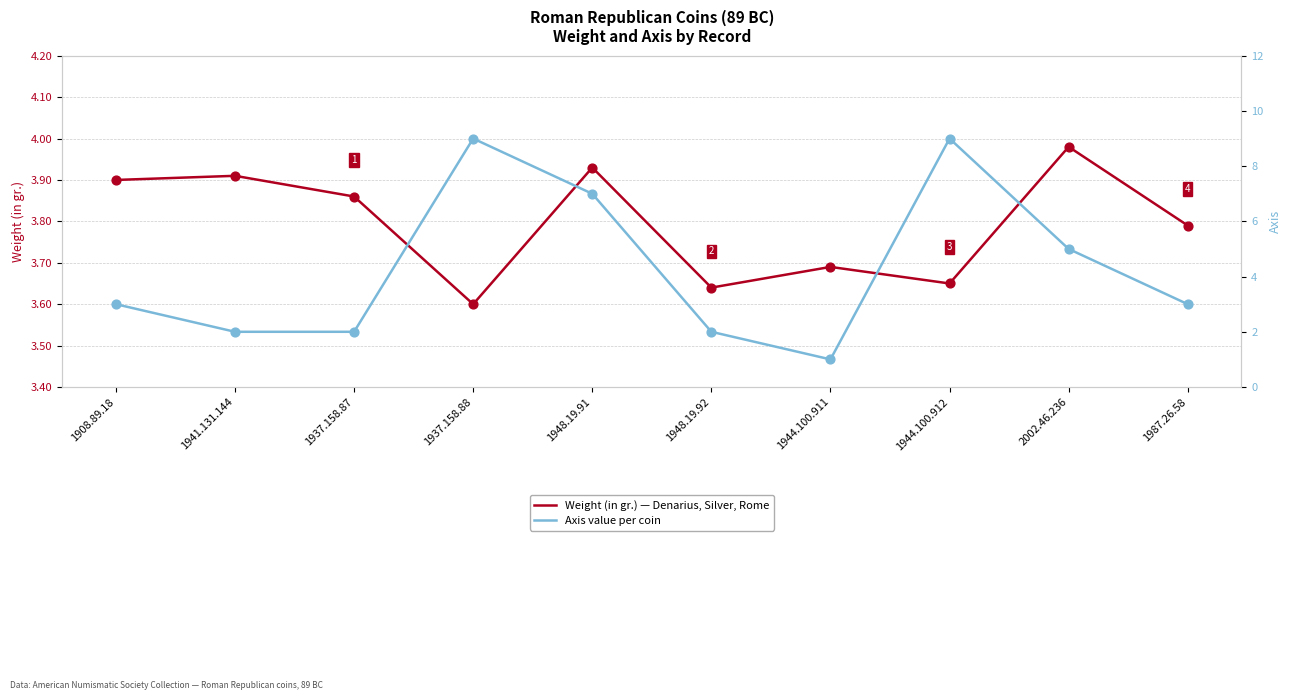

Which series has the largest total across all categories?

Axis